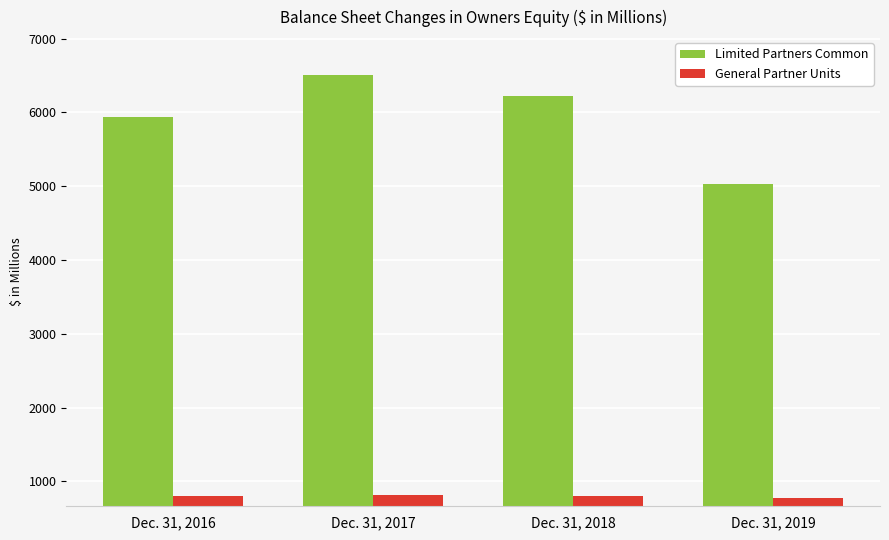

How many data points does each series have?

4